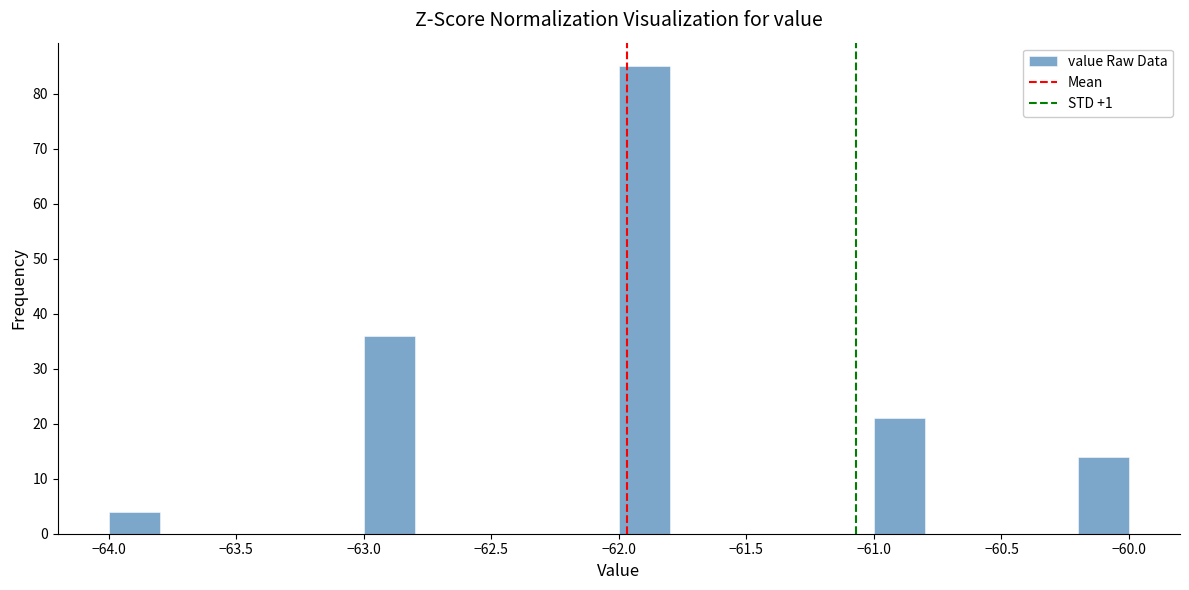

Which range on the x-axis has the tallest bar?

-62.0 to -61.8